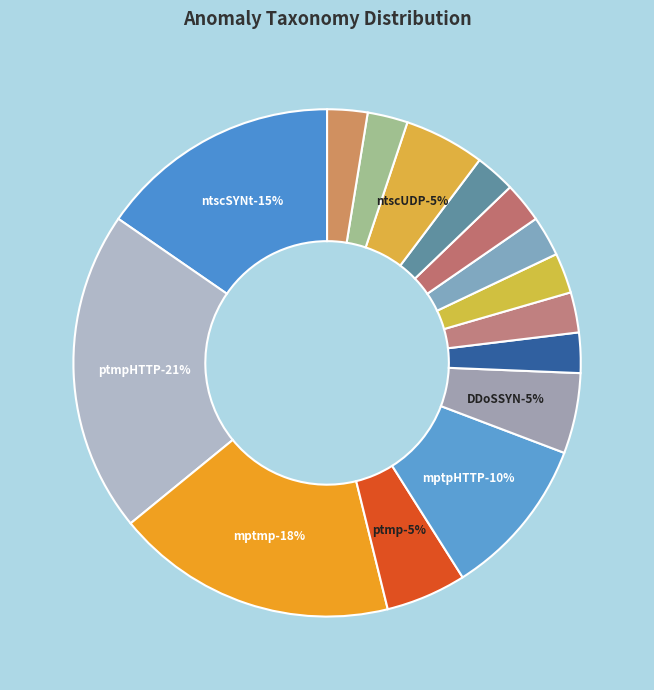

True or false: DDoSRSTrp accounts for 1% of the total.

True